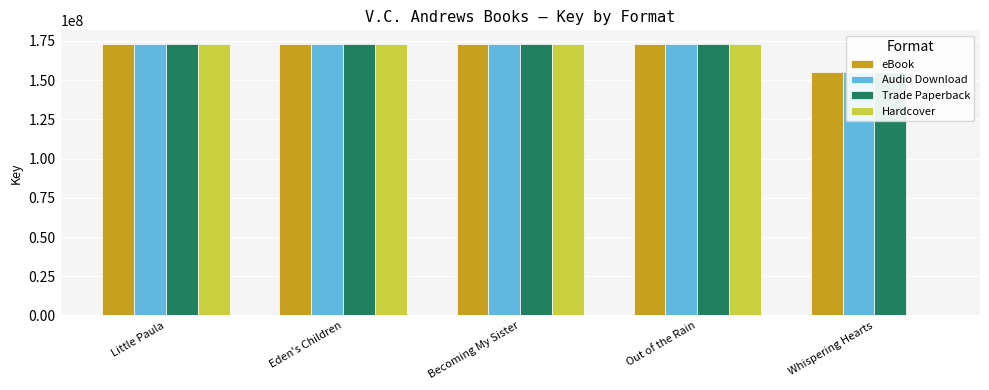

At which category is the sum across all series the highest?

Little Paula